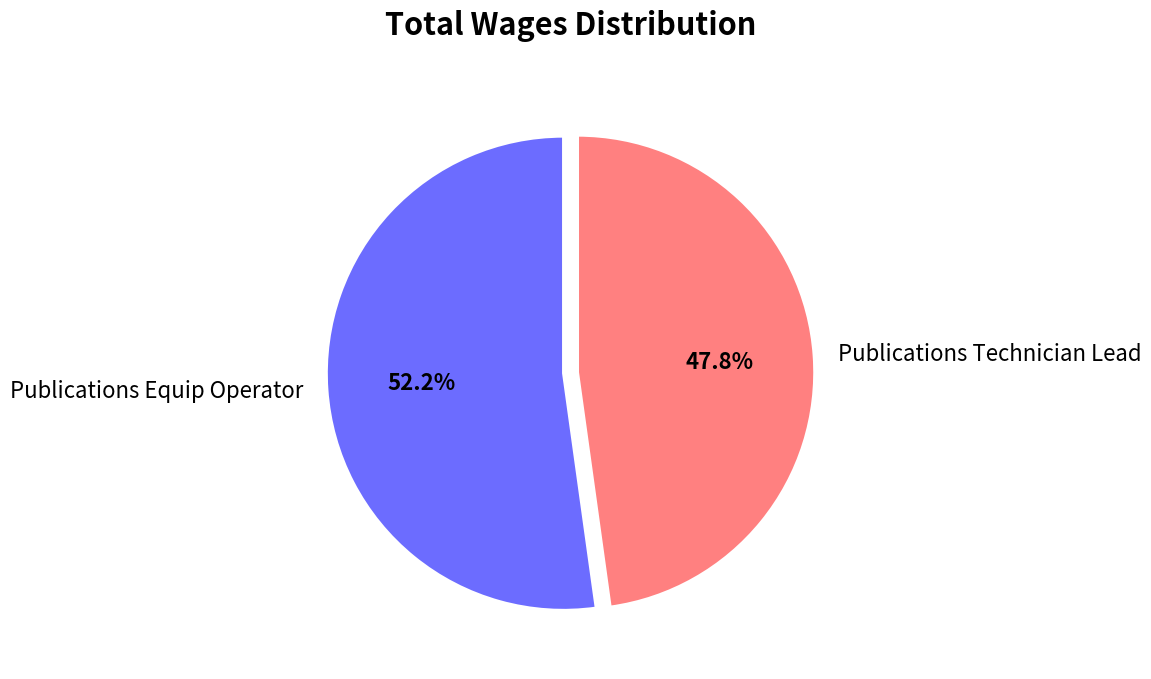

True or false: Publications Technician Lead accounts for 56% of the total.

False